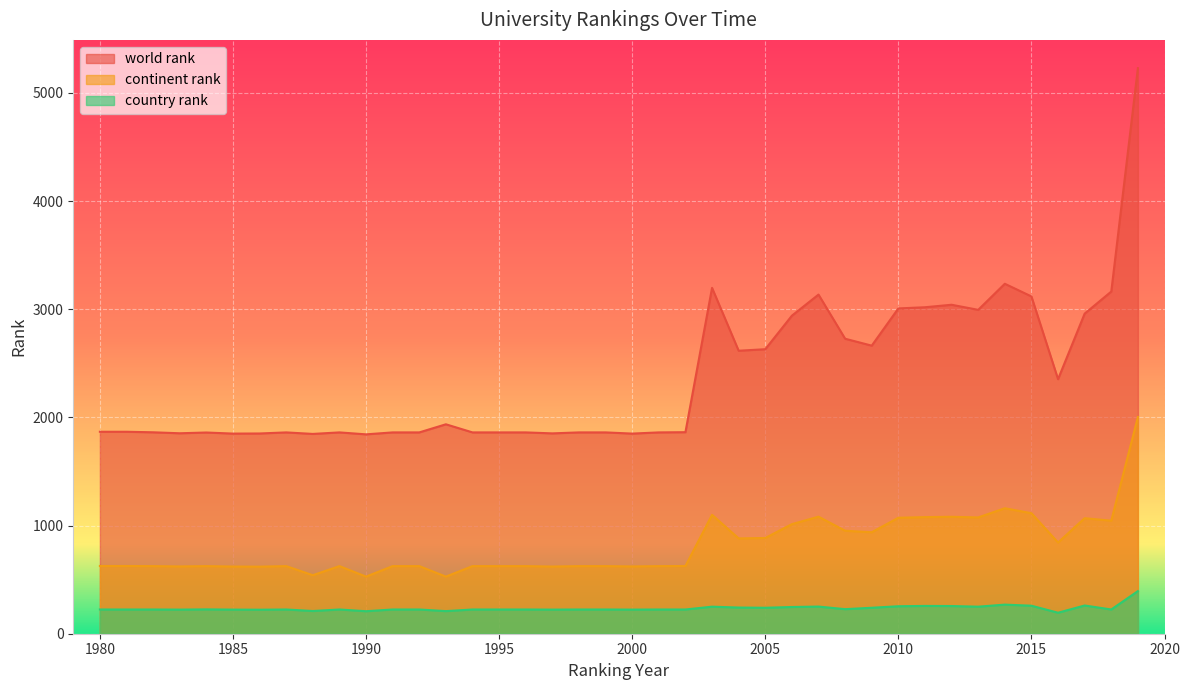

What is the difference between the maximum and second lowest values in the world rank series?

3381